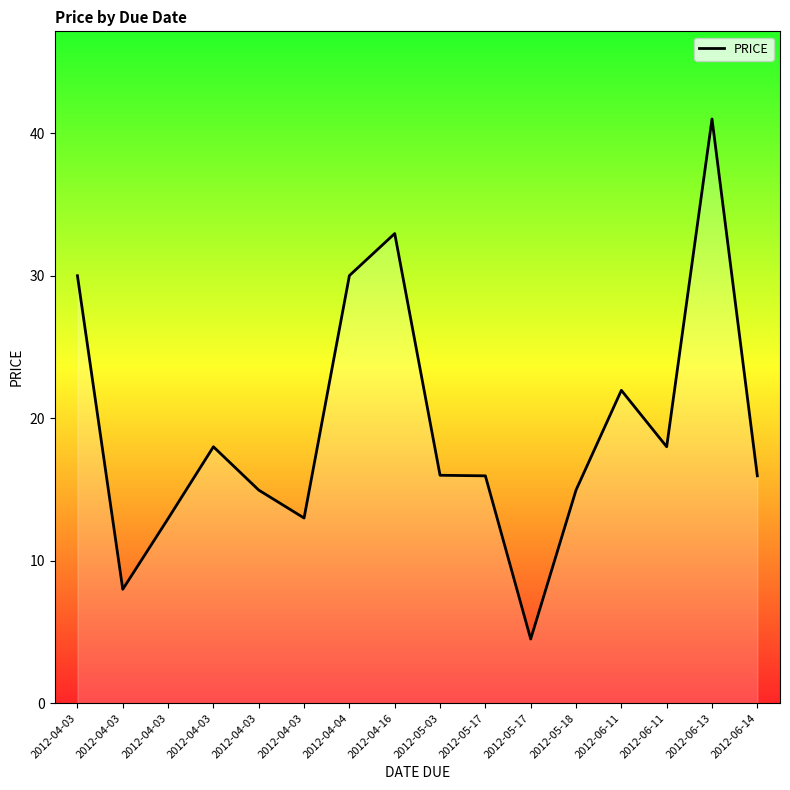

What is the ratio of the value at 2012-04-03 to the value at 2012-05-17?

3.3